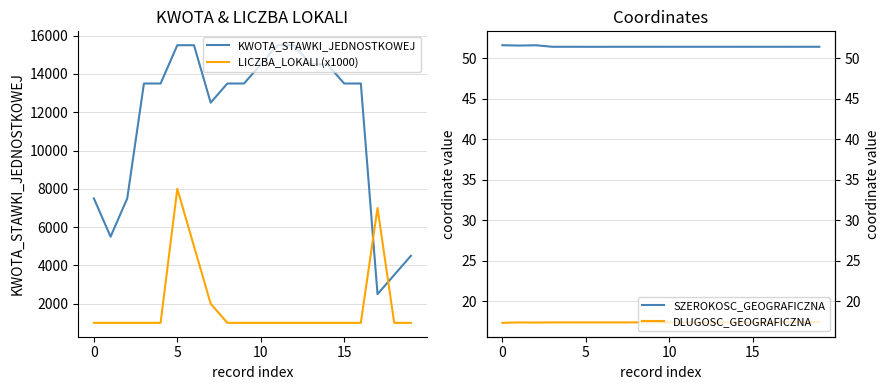

True or false: DLUGOSC_GEOGRAFICZNA and LICZBA_LOKALI (x1000) cross at least once.

False